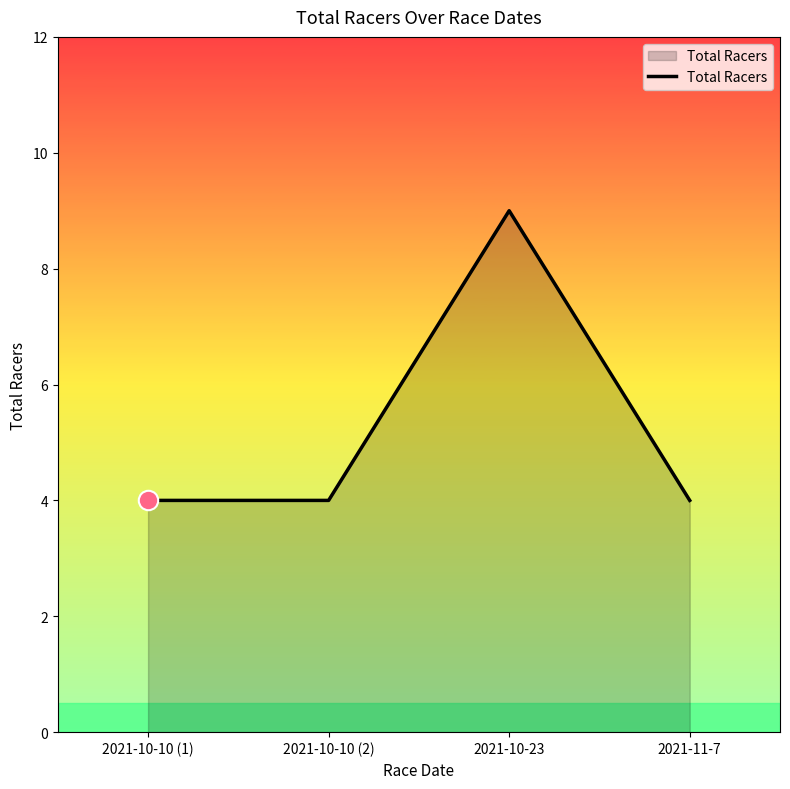

Reading left to right, list all the values displayed in this chart.

2021-10-10 (1)=4	2021-10-10 (2)=4	2021-10-23=9	2021-11-7=4